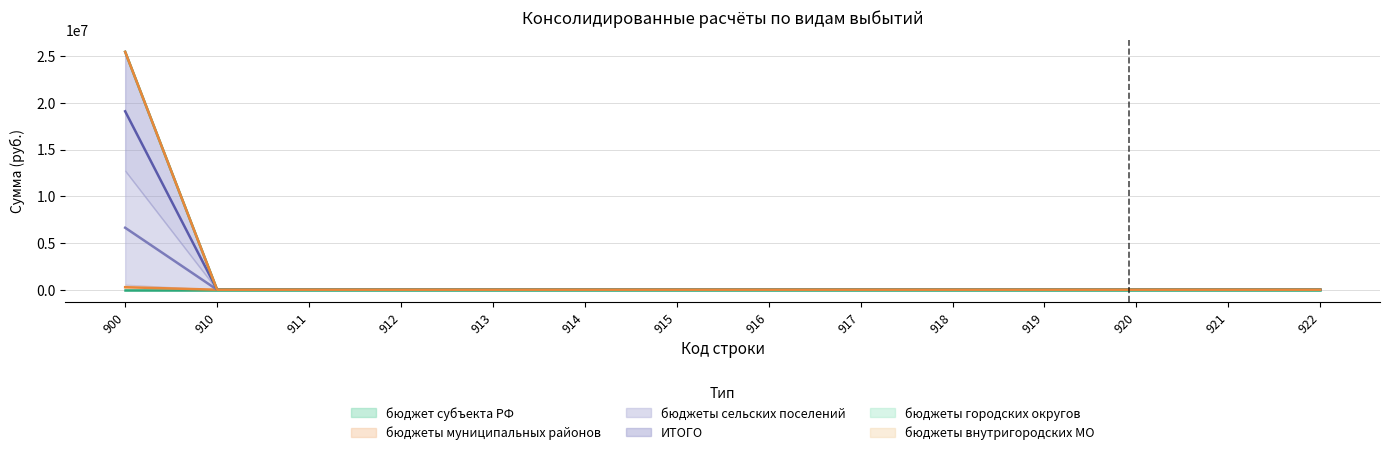

Is the value of бюджеты муниципальных районов at 916 greater than the value of бюджеты сельских поселений at 918?

No